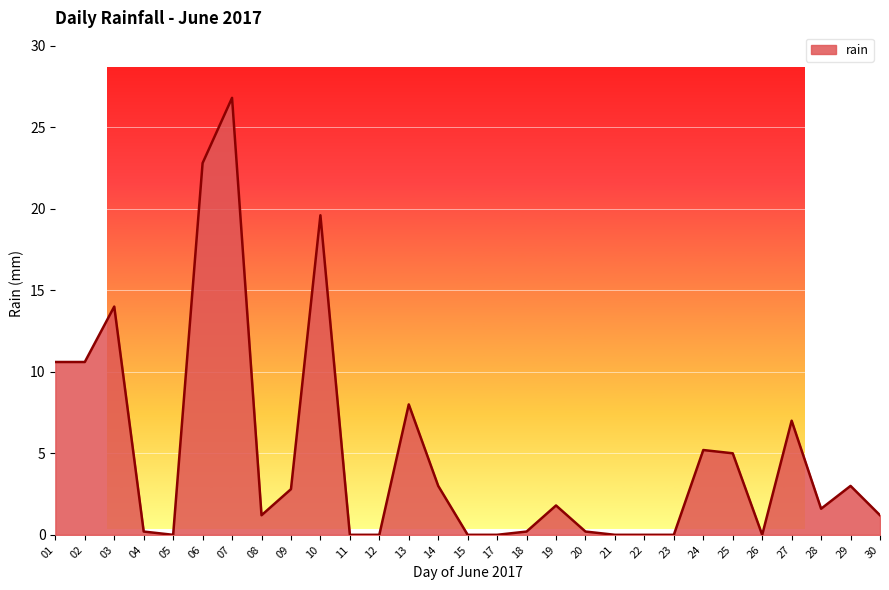

What is the sum of all values?

144.8